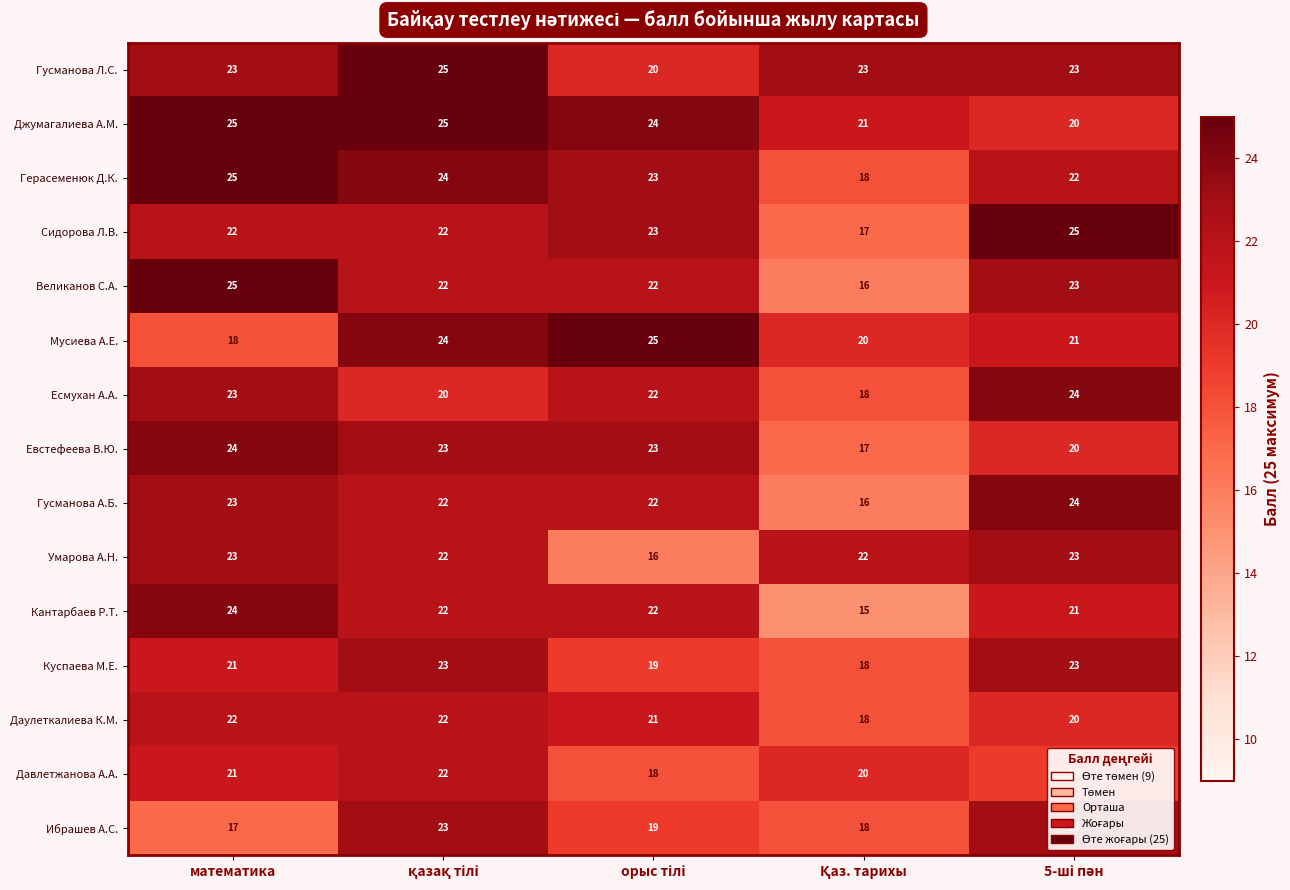

What is the difference between the highest and lowest values at математика?

8